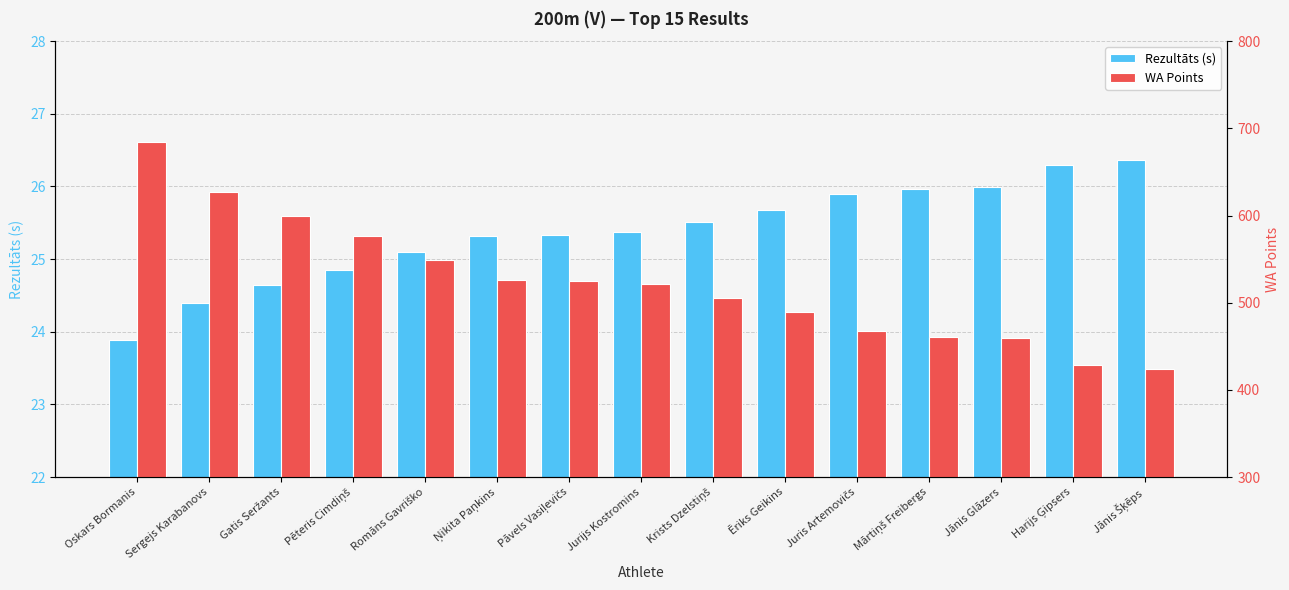

What is the approximate value of WA Points at Krists Dzelstiņš?

506.0